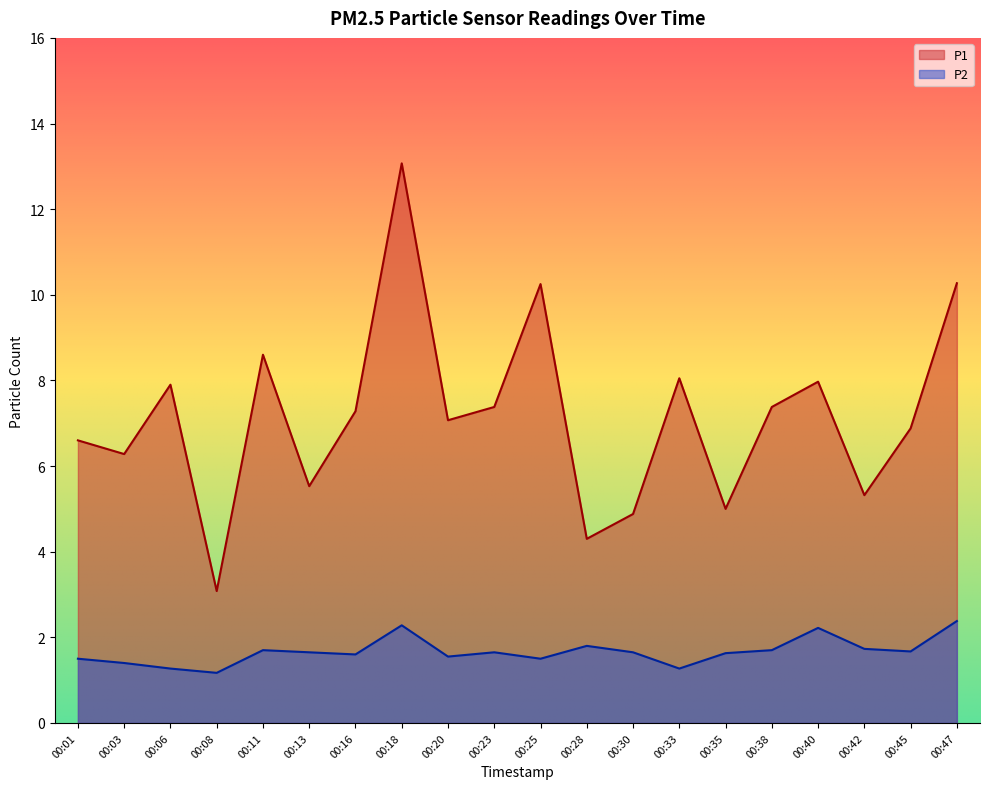

True or false: P2 and P1 intersect in this chart.

False